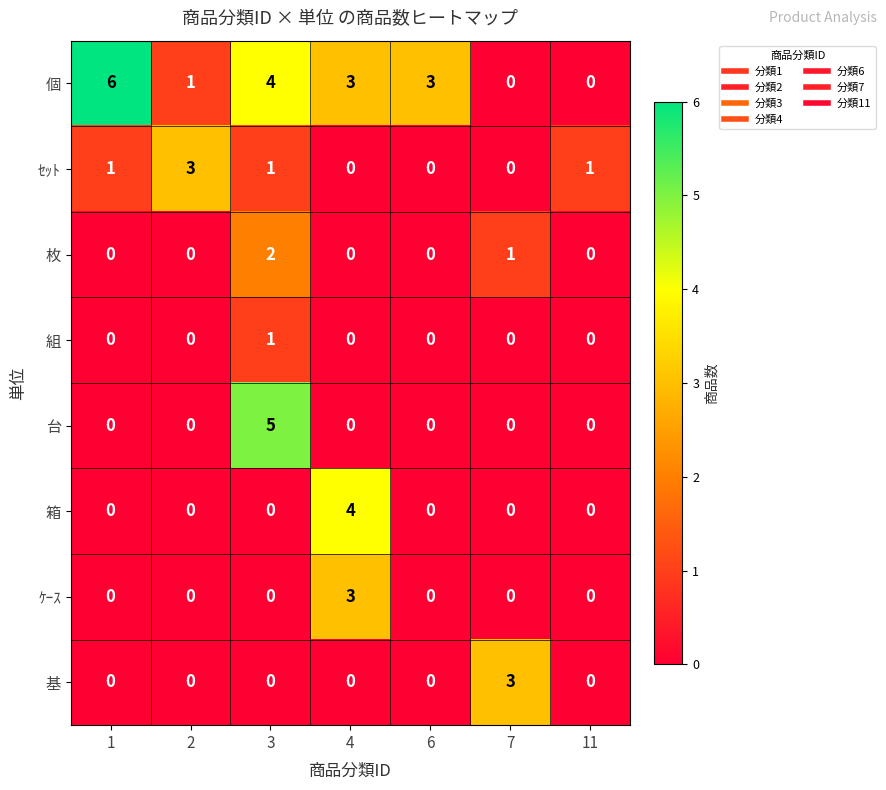

What is the difference between the highest and lowest values at 6?

3